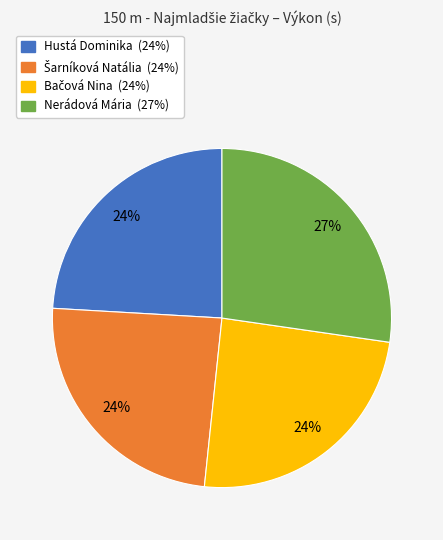

To the nearest percent, what percentage of the pie is Hustá Dominika?

24%